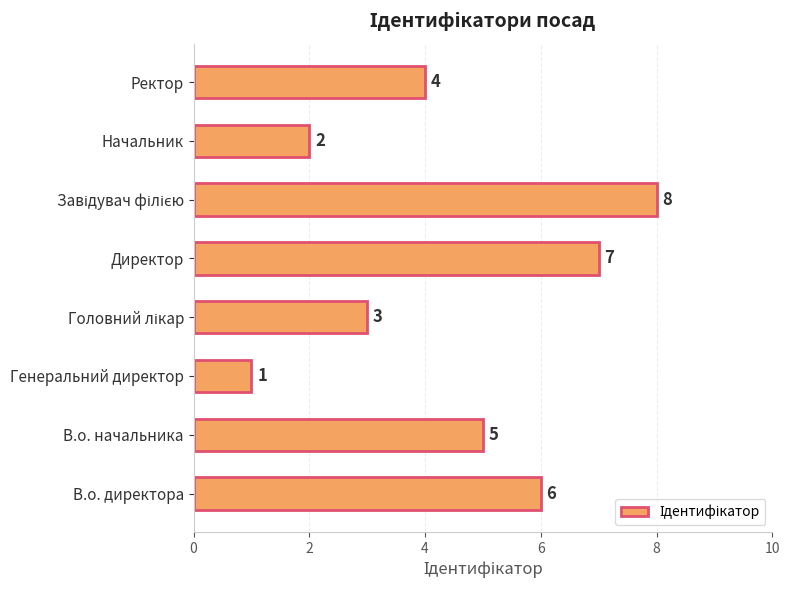

What is the change in value from Генеральний директор to Директор?

+6